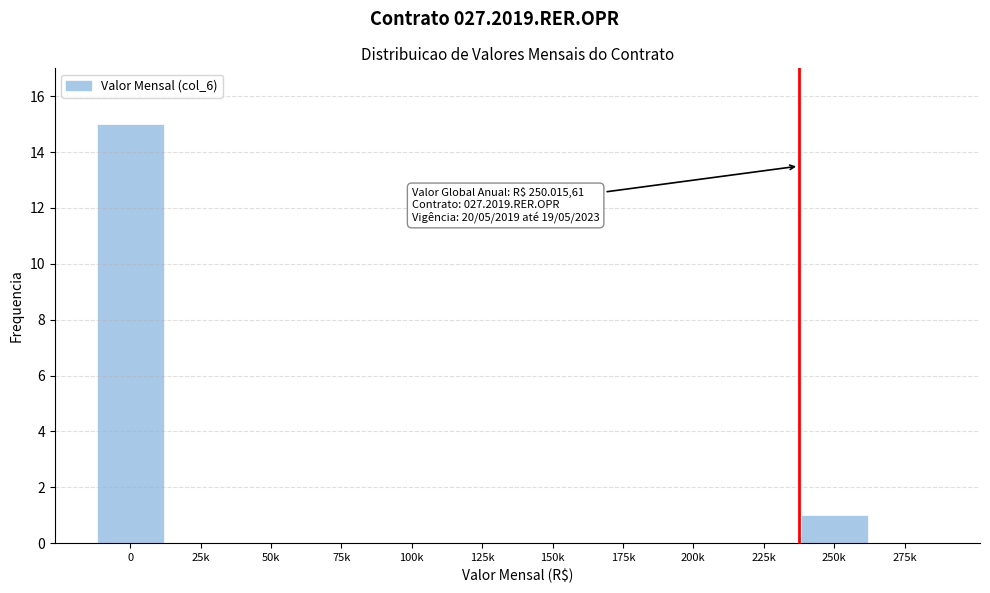

Reading left to right, what are all the values shown in this chart?

0=15	25k=0	50k=0	75k=0	100k=0	125k=0	150k=0	175k=0	200k=0	225k=0	250k=1	275k=0